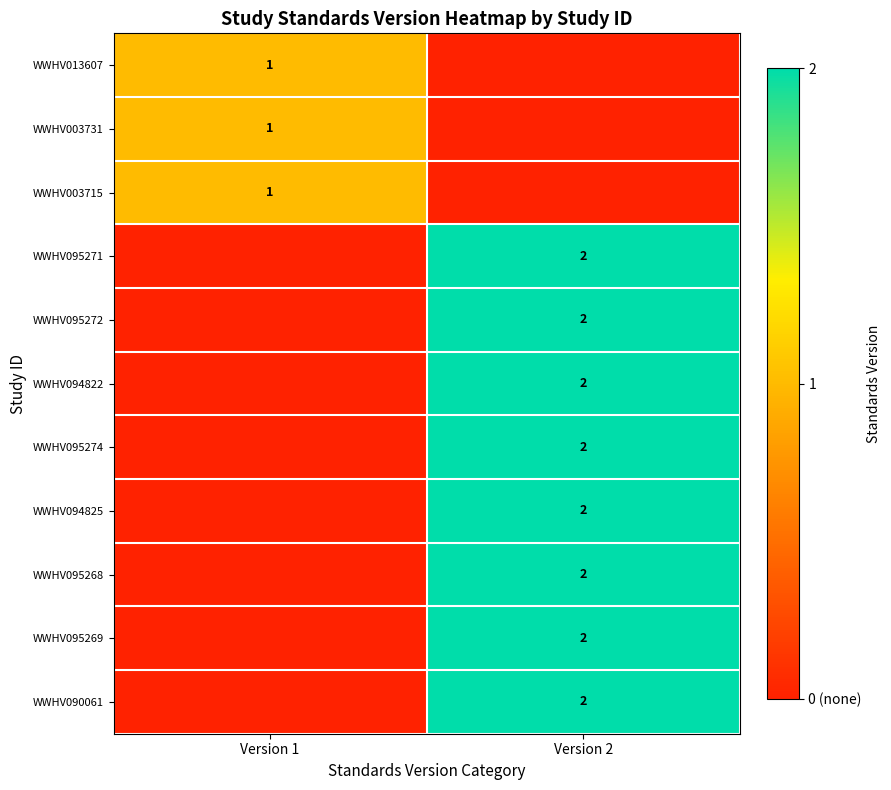

The WWHV095272 series shows 2 at Version 2. True or false?

True